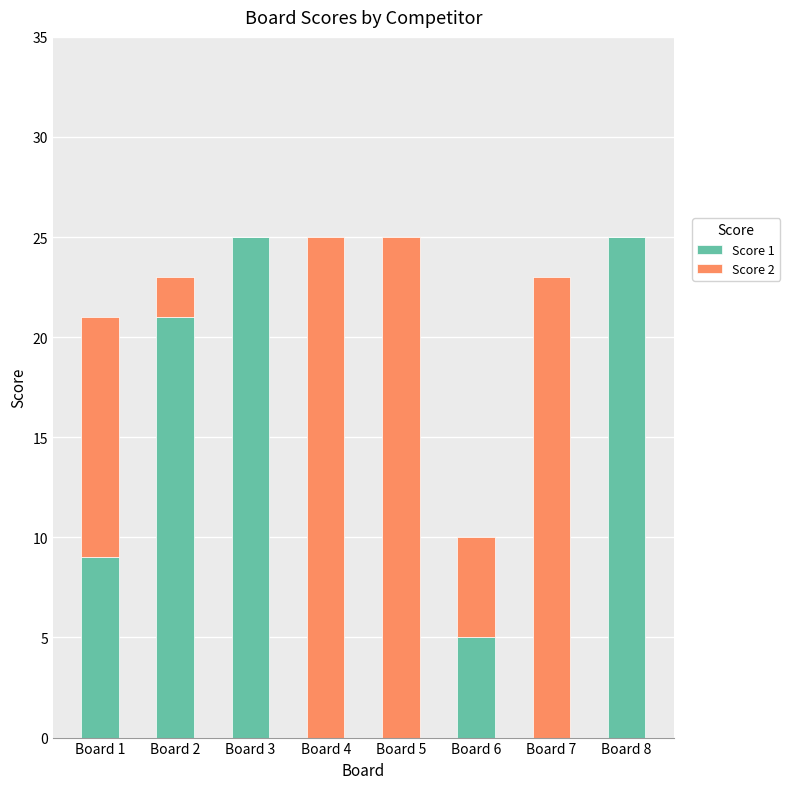

What is the total value across all series at Board 7?

23